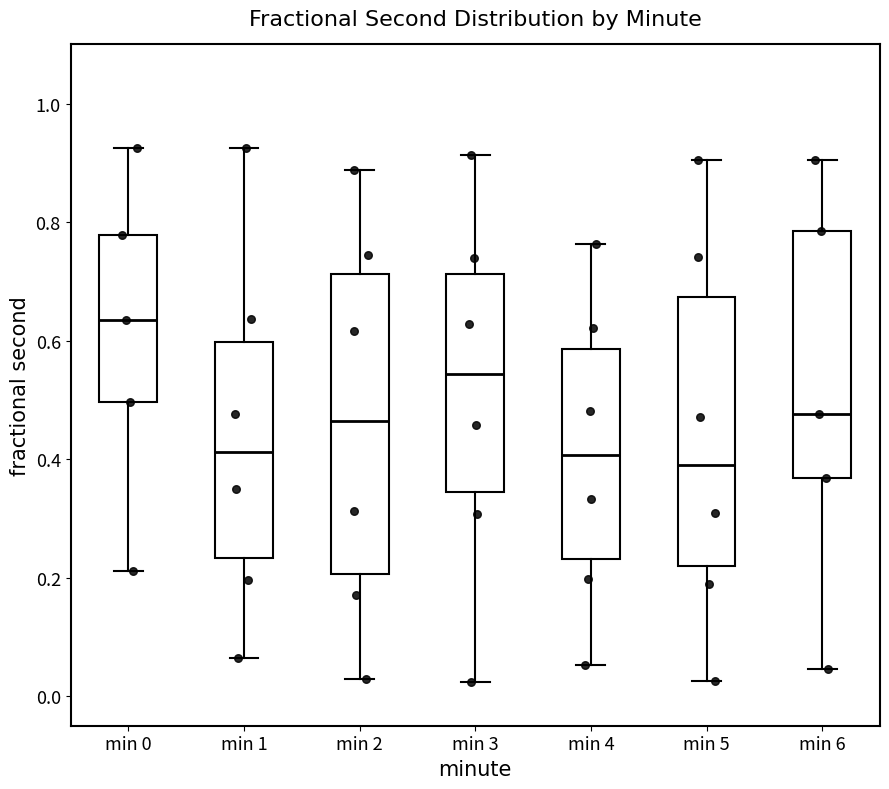

Reading left to right, read every box against the y-axis: the position of its median line, the range the box covers, and the ends of its whiskers. The values are not printed on the chart, so give them approximately, as read against the axis.

min 0: median 0.64, box 0.50 to 0.78, whiskers 0.22 to 0.92
min 1: median 0.42, box 0.24 to 0.60, whiskers 0.06 to 0.92
min 2: median 0.46, box 0.20 to 0.72, whiskers 0.02 to 0.88
min 3: median 0.54, box 0.34 to 0.72, whiskers 0.02 to 0.92
min 4: median 0.40, box 0.24 to 0.58, whiskers 0.06 to 0.76
min 5: median 0.40, box 0.22 to 0.68, whiskers 0.02 to 0.90
min 6: median 0.48, box 0.36 to 0.78, whiskers 0.04 to 0.90